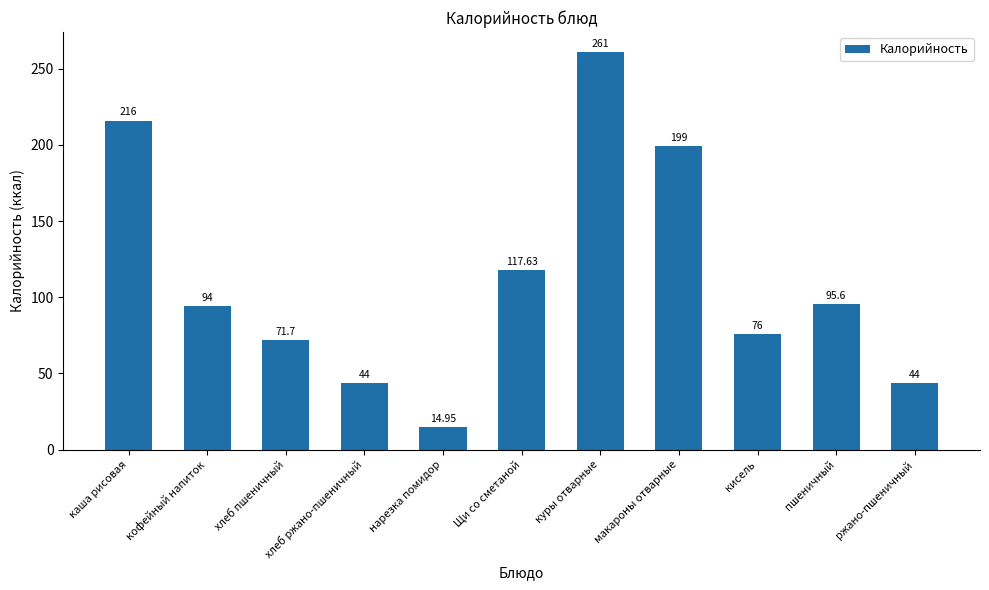

What is the greatest value displayed?

261.0